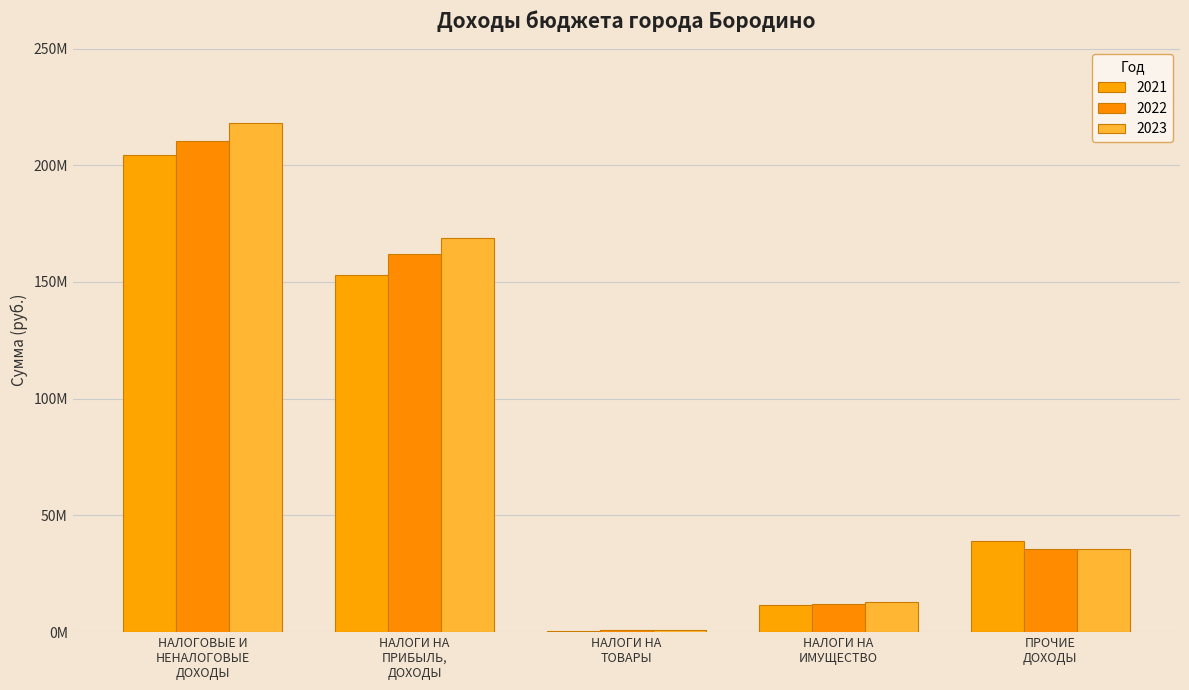

Between НАЛОГОВЫЕ И
НЕНАЛОГОВЫЕ
ДОХОДЫ and НАЛОГИ НА
ИМУЩЕСТВО, which series saw the biggest shift?

2023